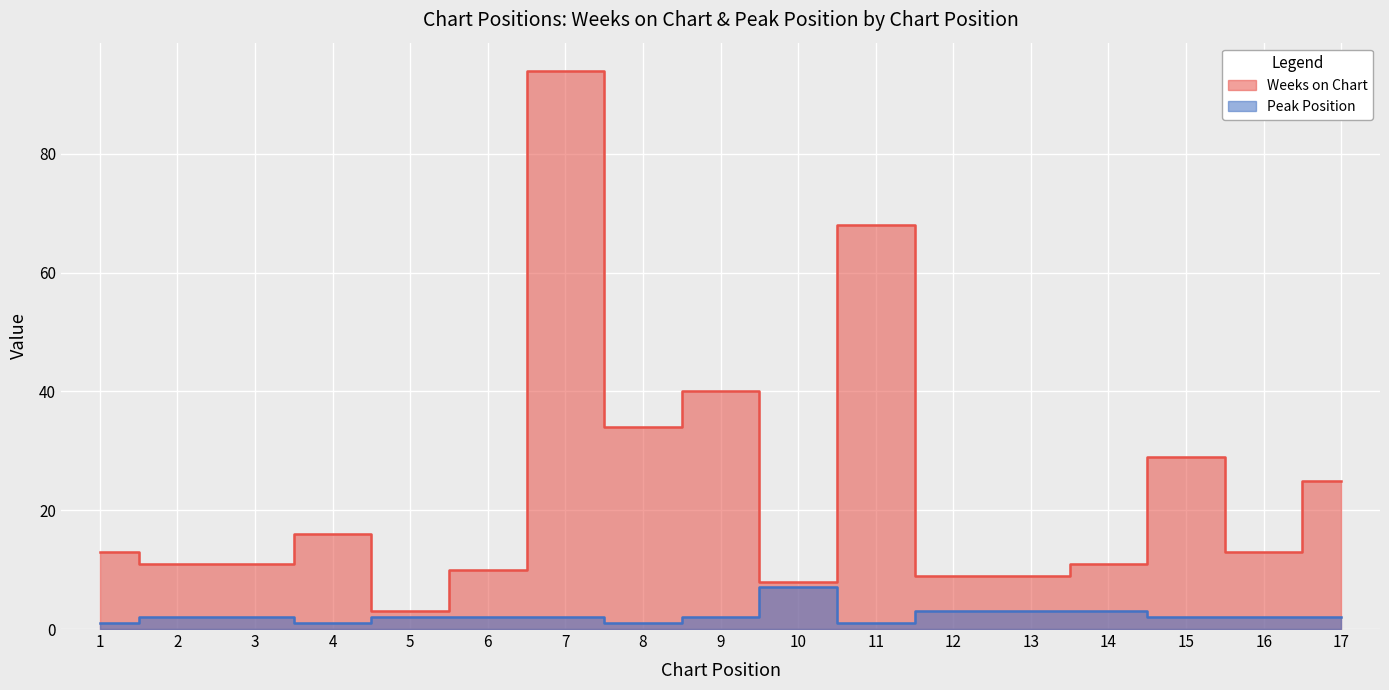

True or false: Peak Position and Weeks on Chart intersect in this chart.

False